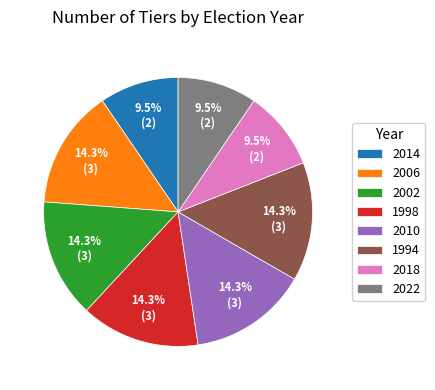

What percentage is the 2010 slice, to the nearest percent?

14%